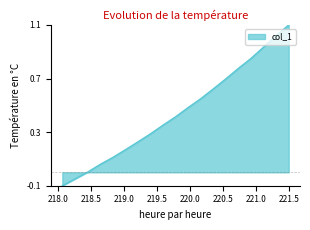

What is the difference between the maximum and minimum values?

1.2